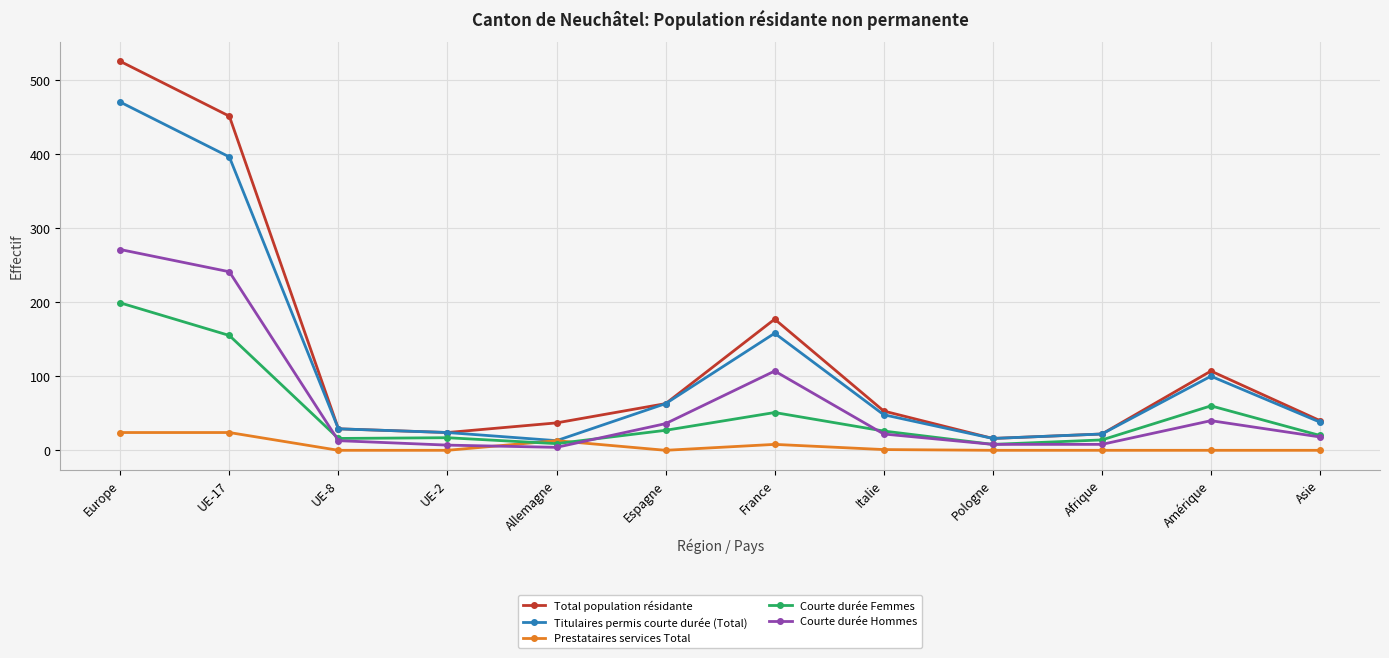

The value of Courte durée Hommes at Italie is 22. True or false?

True